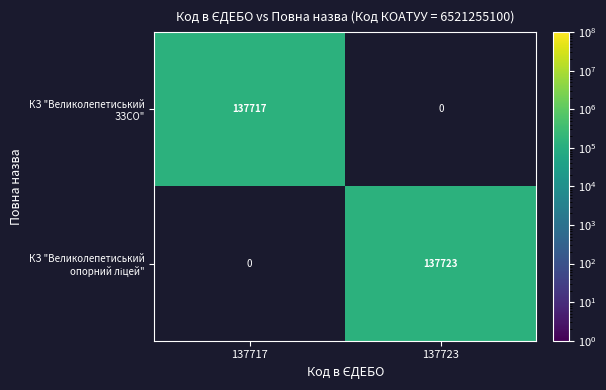

Between 137723 and 137717, which is larger?

137717